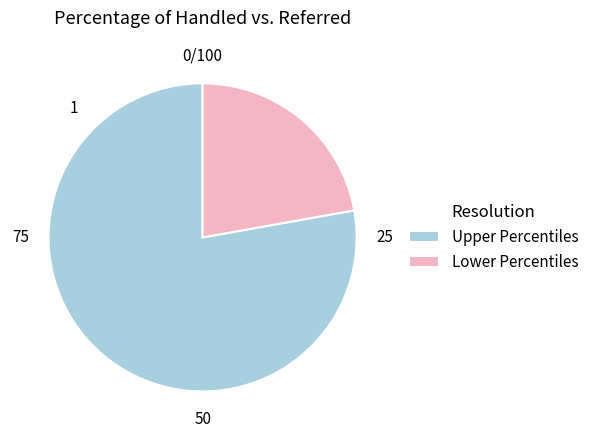

Is it true that Upper Percentiles is 88% of the pie?

False